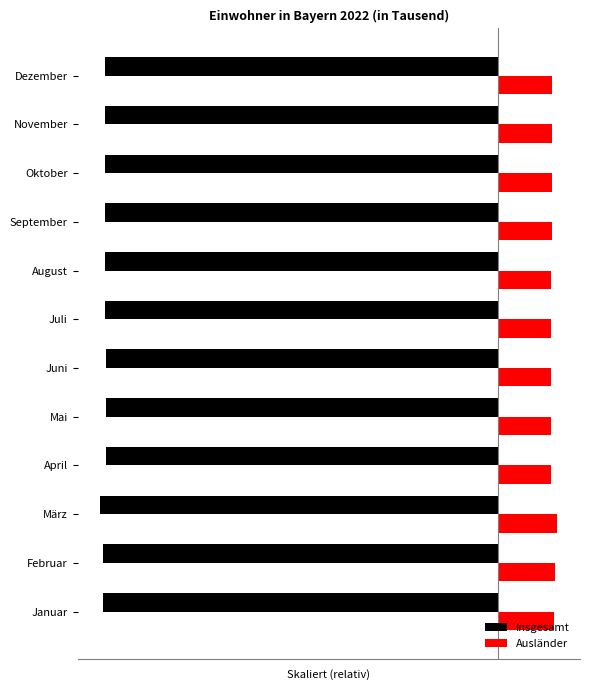

Which series has the largest total across all categories?

Ausländer